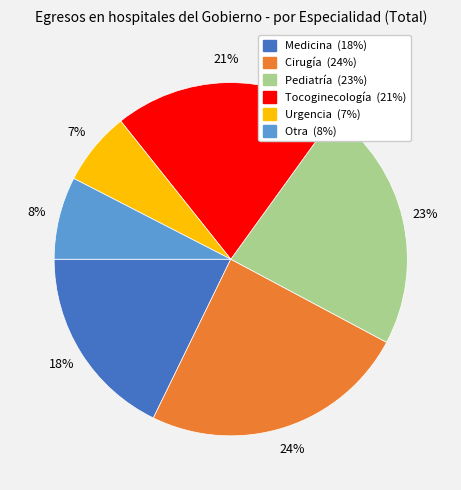

Is Otra the majority of the pie?

No